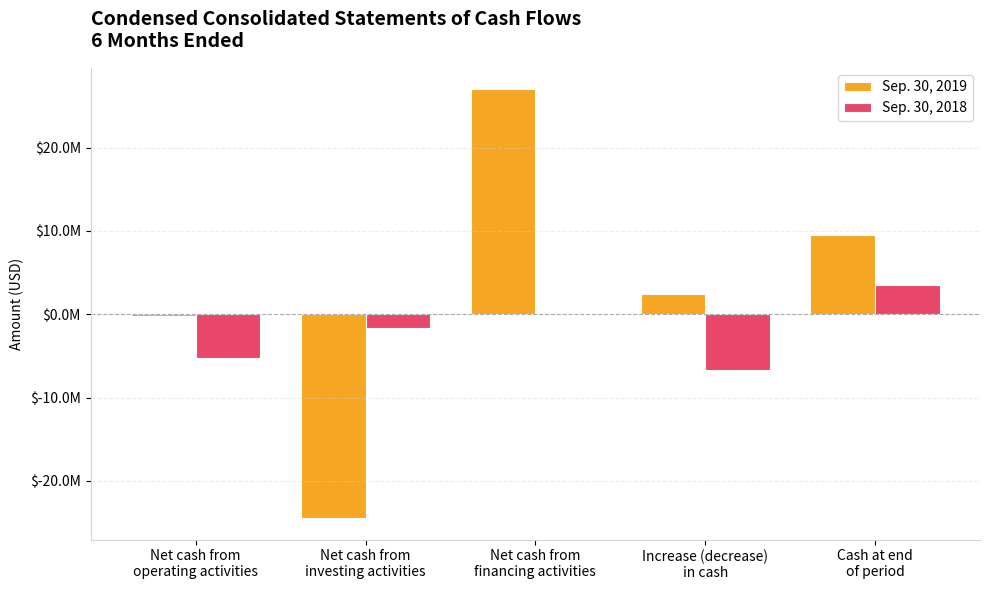

Is it true that Sep. 30, 2019 equals -163000 at Net cash from
operating activities?

True